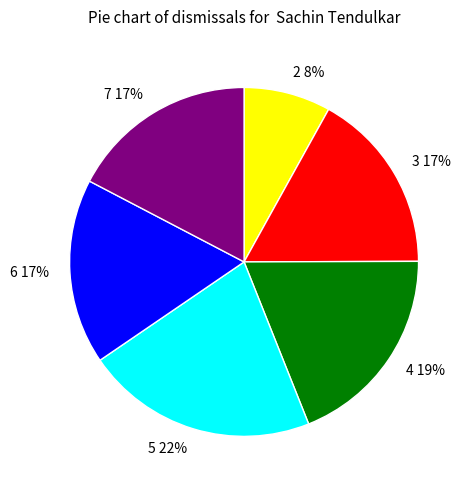

To the nearest percent, what is the difference between the 7 and 4 slice percentages?

2%